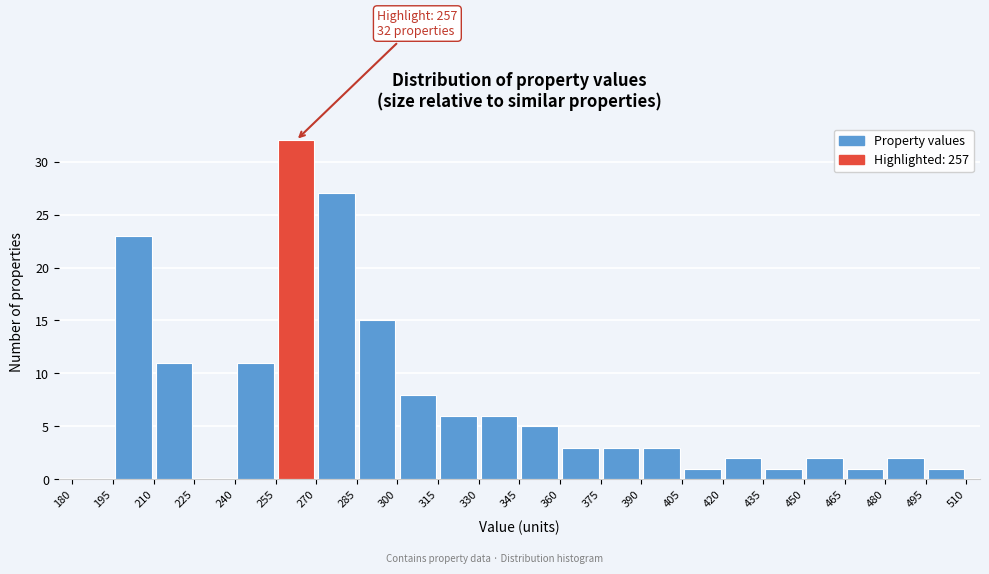

Over which range of the x-axis is the bar tallest?

255 to 270